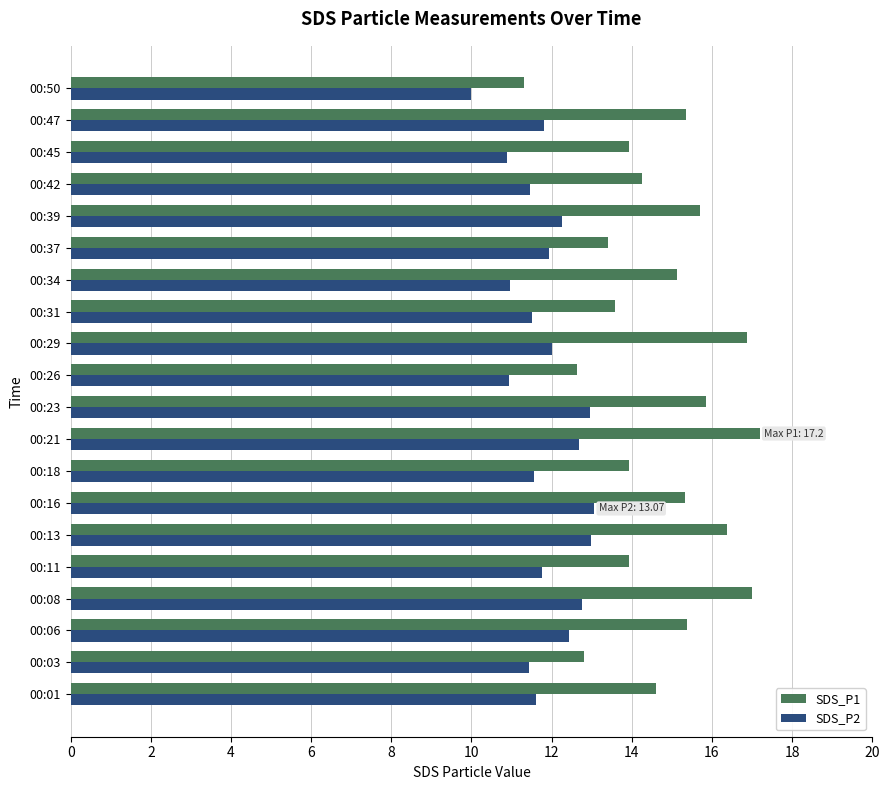

True or false: SDS_P2 has a value of 10.9 at 00:34.

True